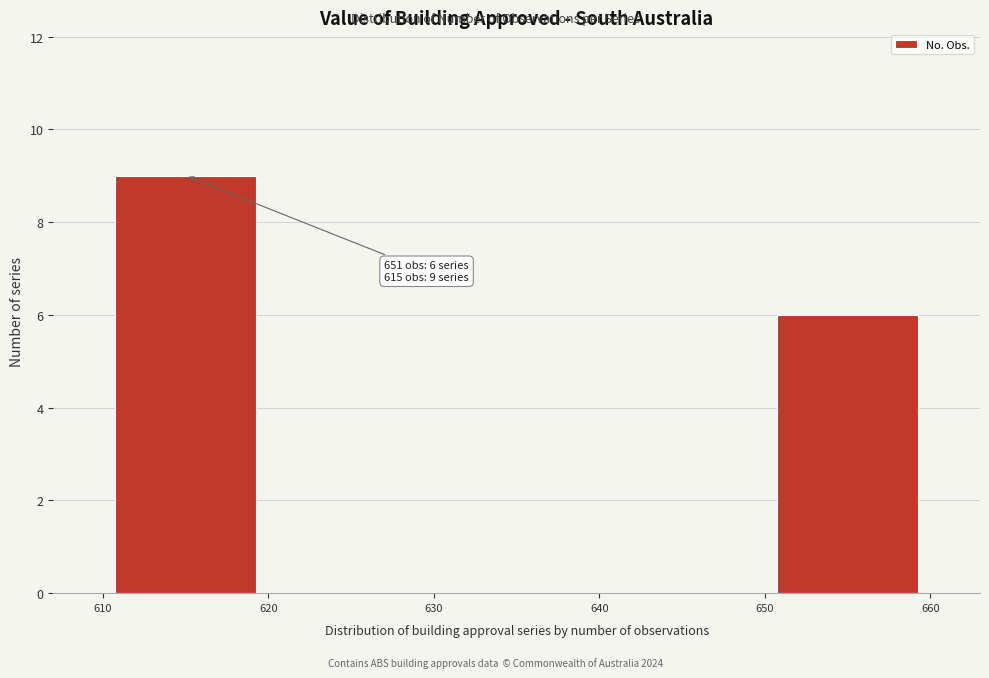

Which range on the x-axis has the tallest bar?

610 to 620